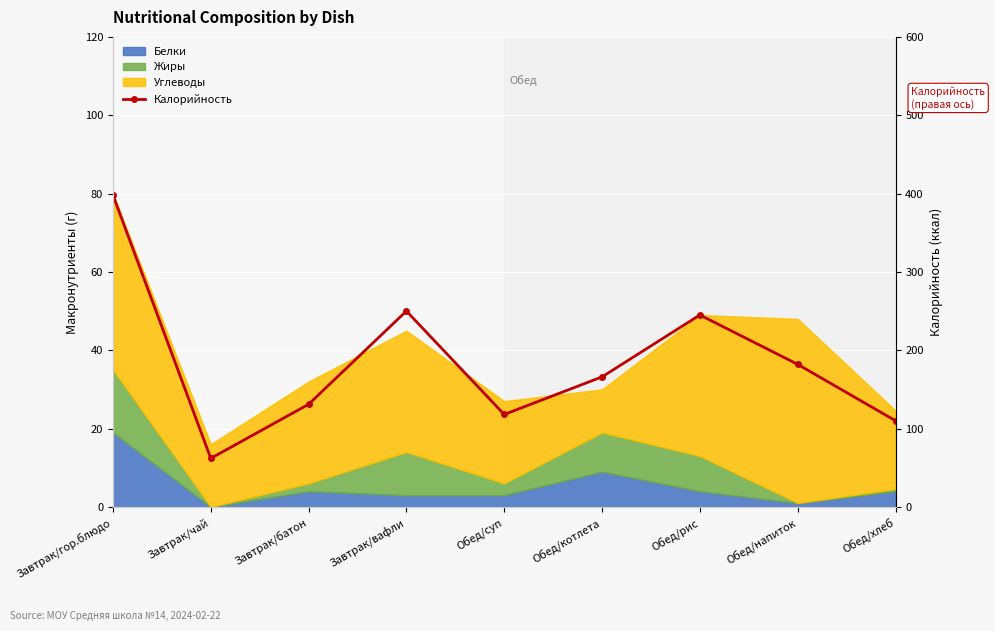

How many lines are shown in the chart?

1